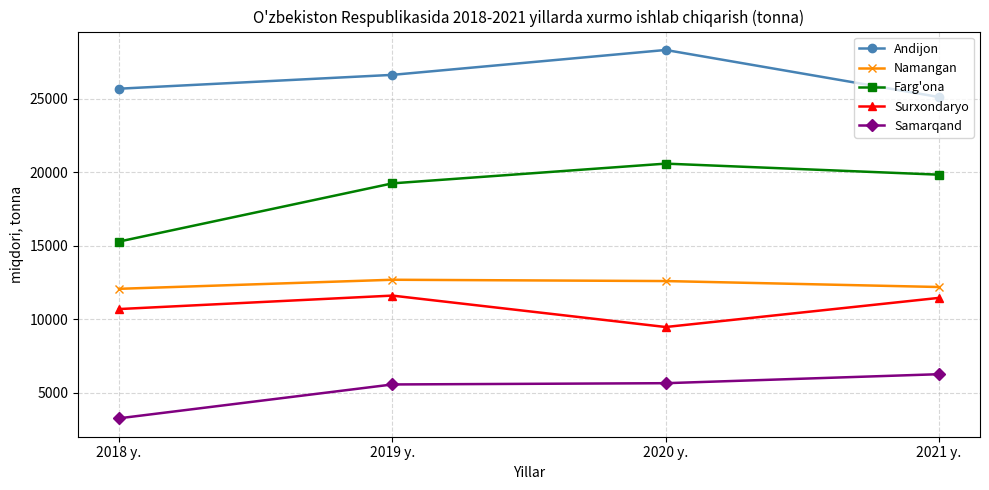

Which series has the largest total across all categories?

Andijon